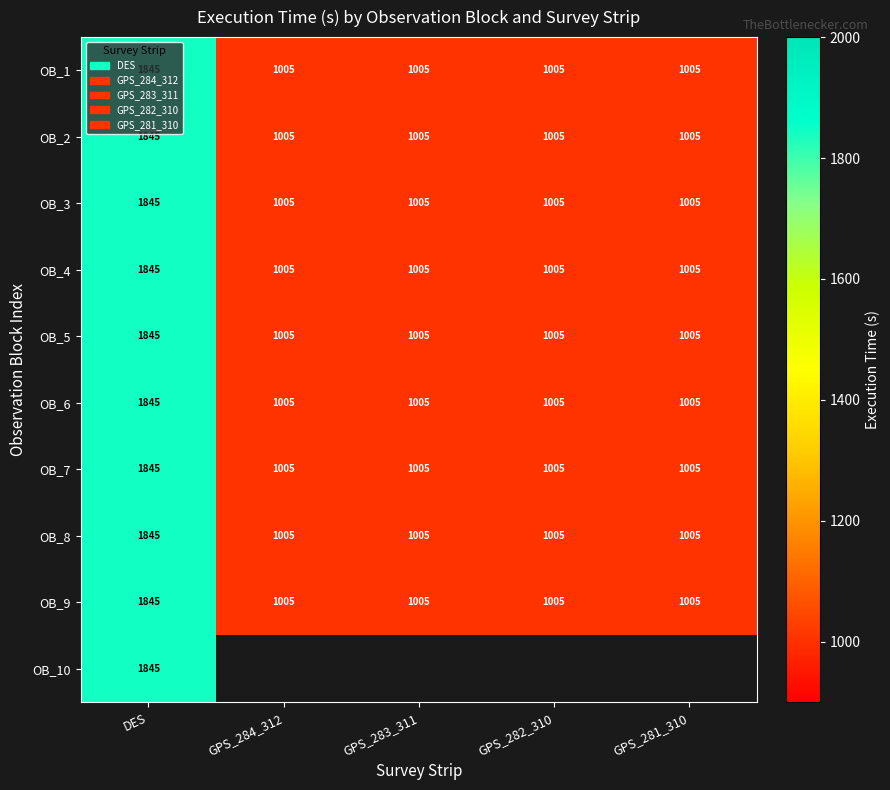

What value does the OB_6 series have at DES, to the nearest 50?

1850